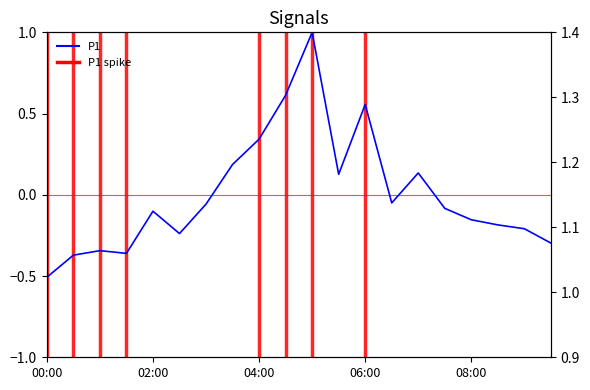

How many lines are shown in the chart?

2